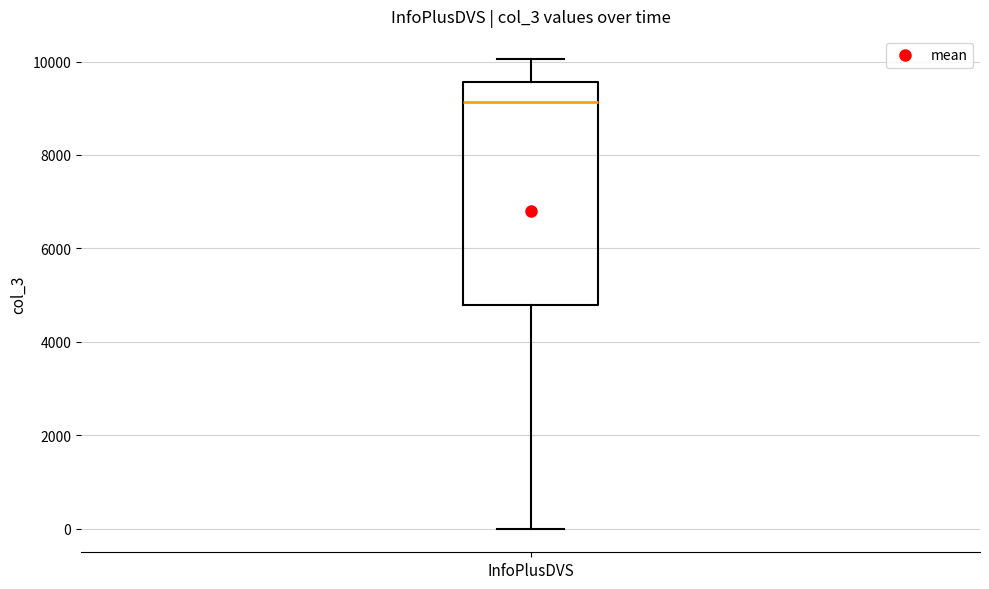

Where does the lower whisker of the box for InfoPlusDVS end on the y-axis? The values are not printed on the chart, so give them approximately, as read against the axis.

0